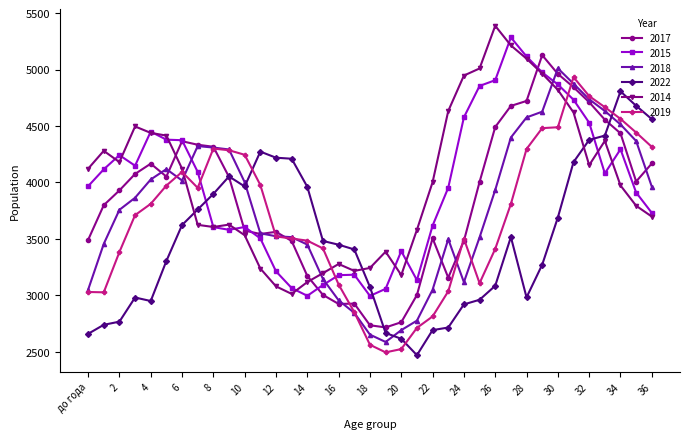

How many intersections are there between 2022 and 2019?

3